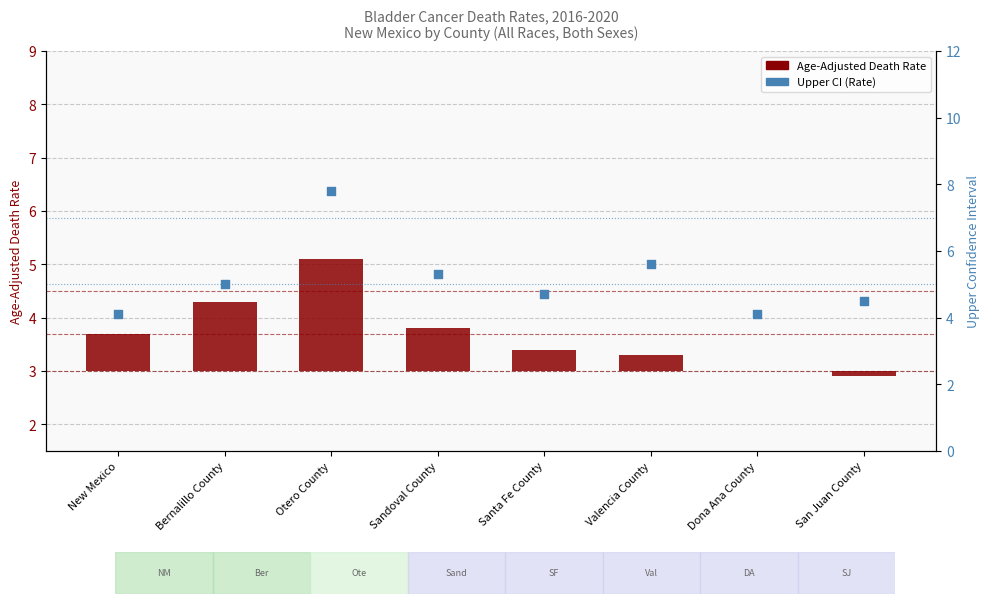

Which series has the largest total across all categories?

Upper CI (Rate)